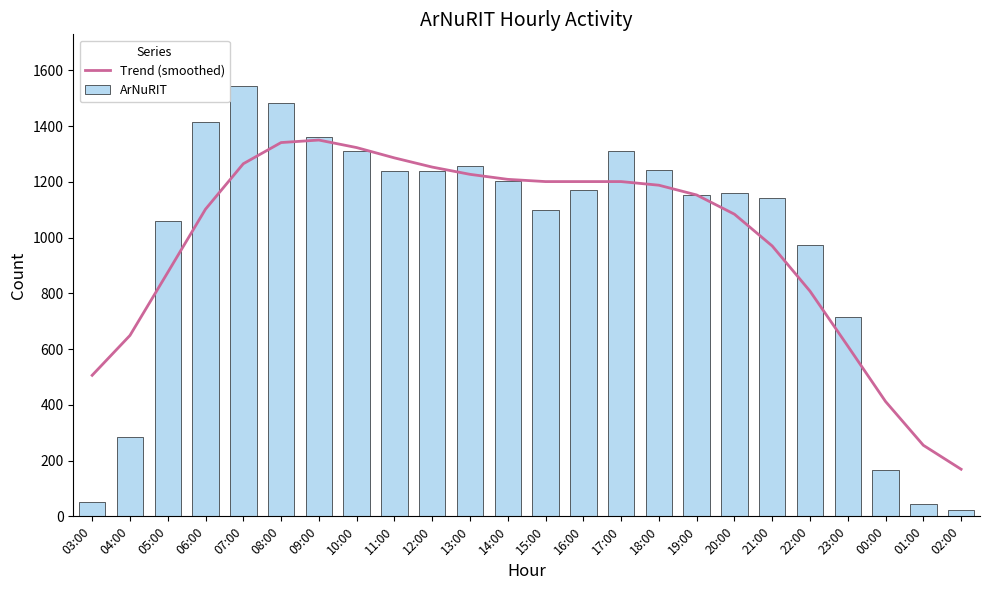

The Trend (smoothed) series shows 1889 at 10:00. True or false?

False